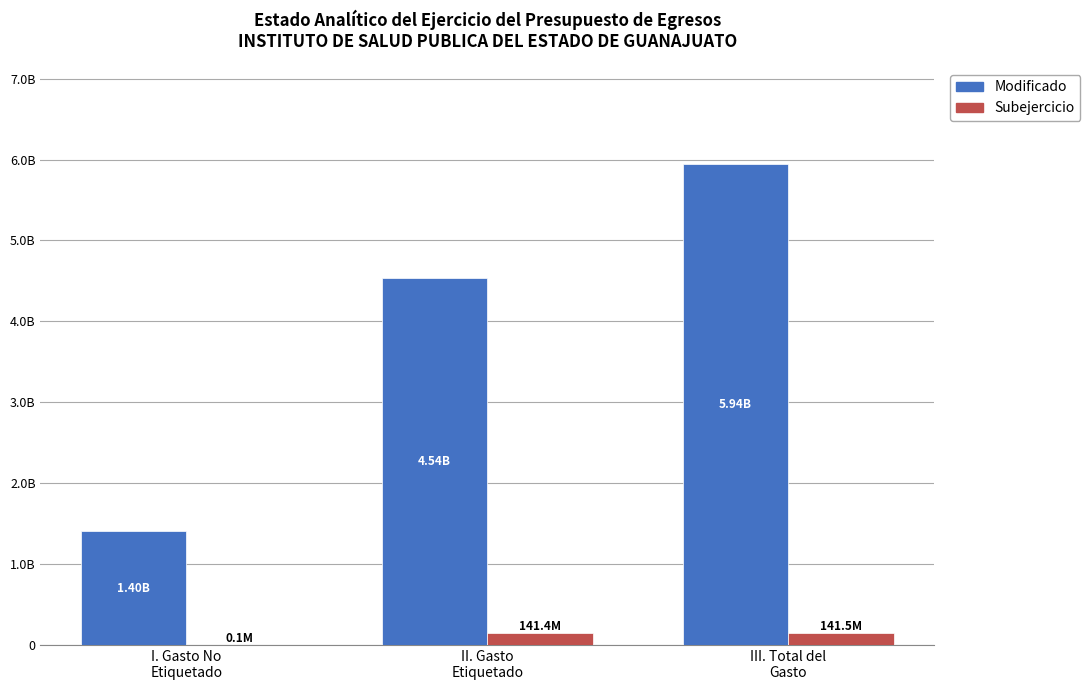

Are the bars grouped side by side (vs. stacked)?

Yes